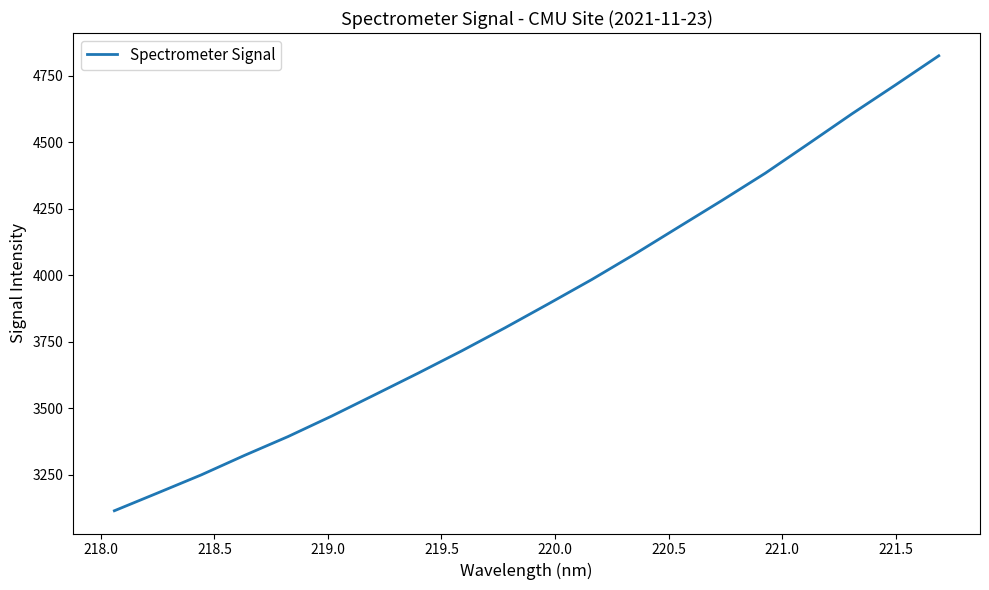

True or false: the data has more than 1 interior local peaks.

False